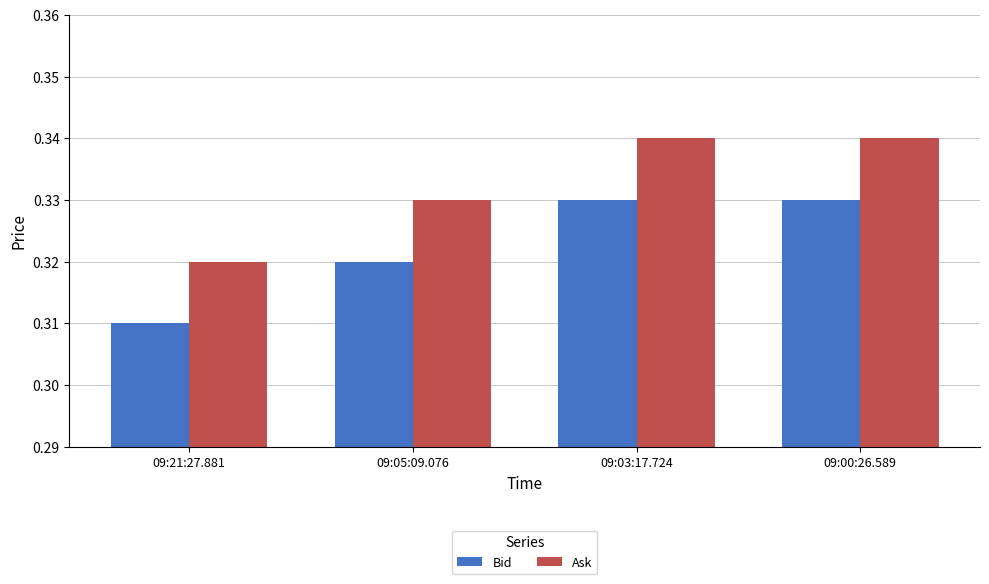

How many bars are there in each group?

2